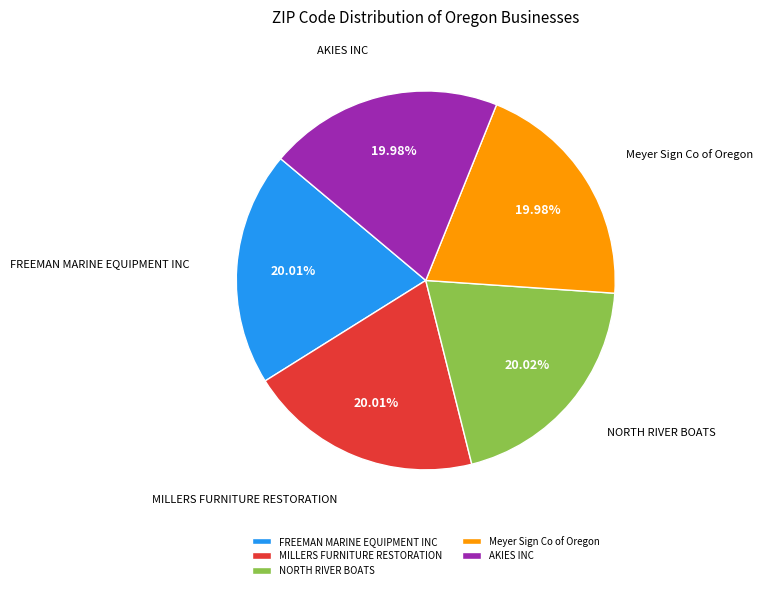

Approximately how many times larger is the value at AKIES INC compared to MILLERS FURNITURE RESTORATION?

1.0